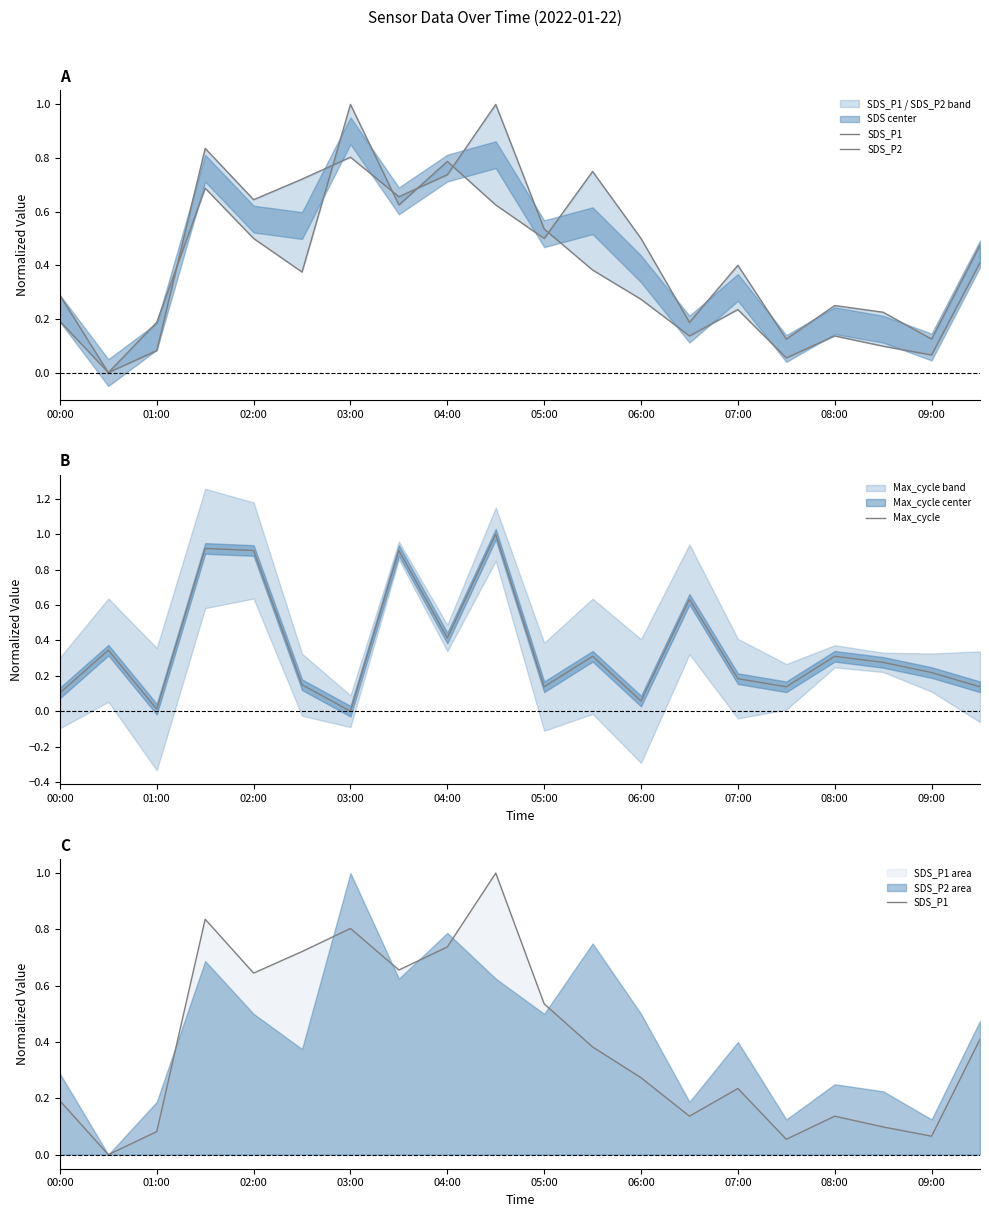

Does the chart display data point markers on the line(s)?

No